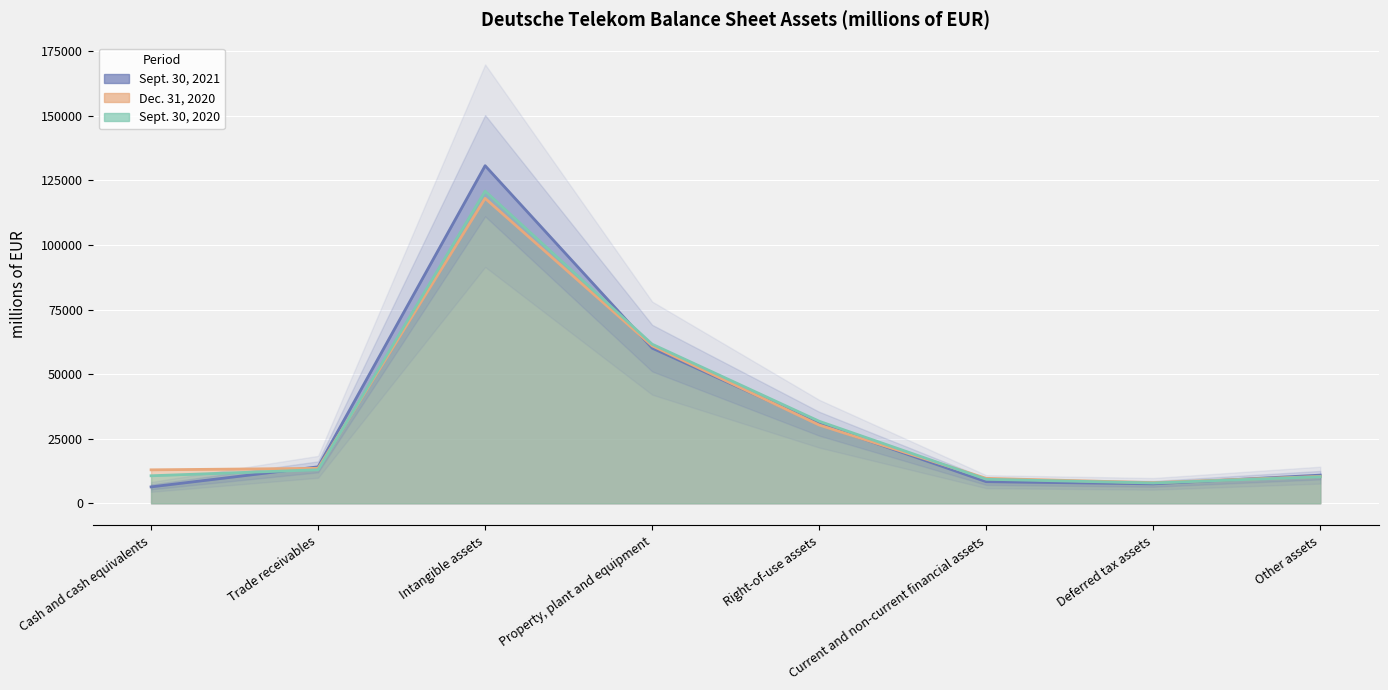

Count the number of categories in the chart.

8